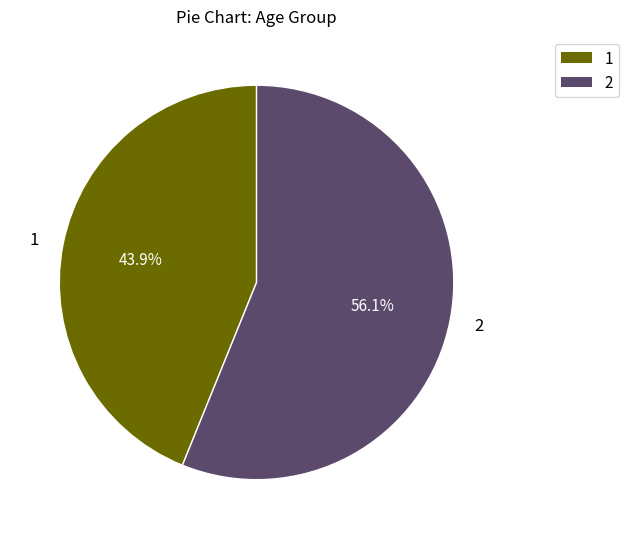

What is the smallest slice in the pie chart?

1